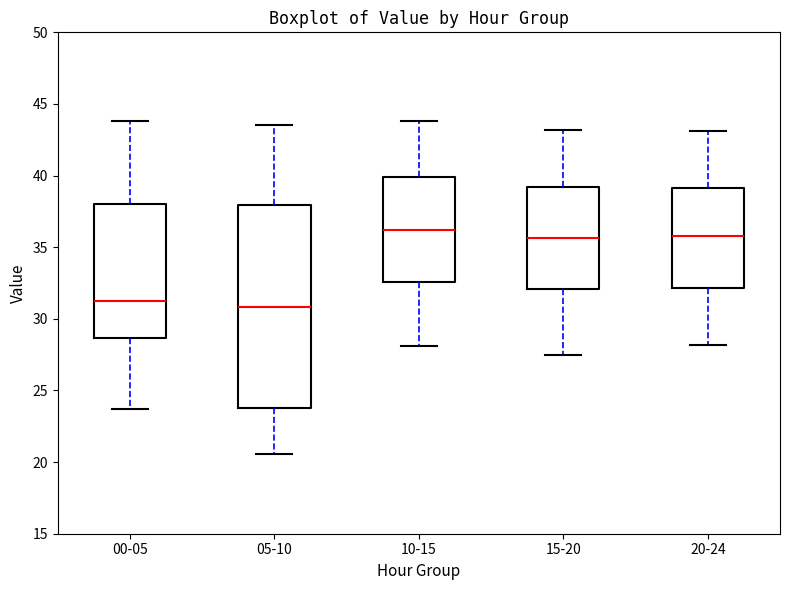

Reading left to right, transcribe this box plot: for each box, give where its median line is, the range the box spans, and where its two whiskers end, as read against the y-axis. The values are not printed on the chart, so give them approximately, as read against the axis.

00-05: median 31.5, box 28.5 to 38.0, whiskers 23.5 to 44.0
05-10: median 31.0, box 24.0 to 38.0, whiskers 20.5 to 43.5
10-15: median 36.0, box 32.5 to 40.0, whiskers 28.0 to 44.0
15-20: median 35.5, box 32.0 to 39.0, whiskers 27.5 to 43.0
20-24: median 36.0, box 32.0 to 39.0, whiskers 28.0 to 43.0